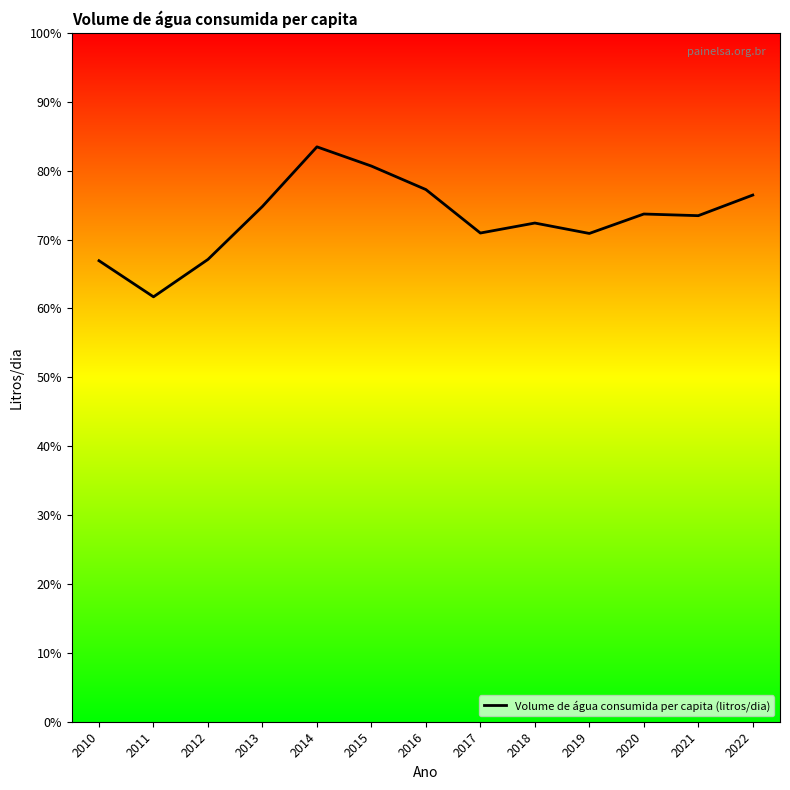

Is it true that the value at 2020 is 22.2?

False